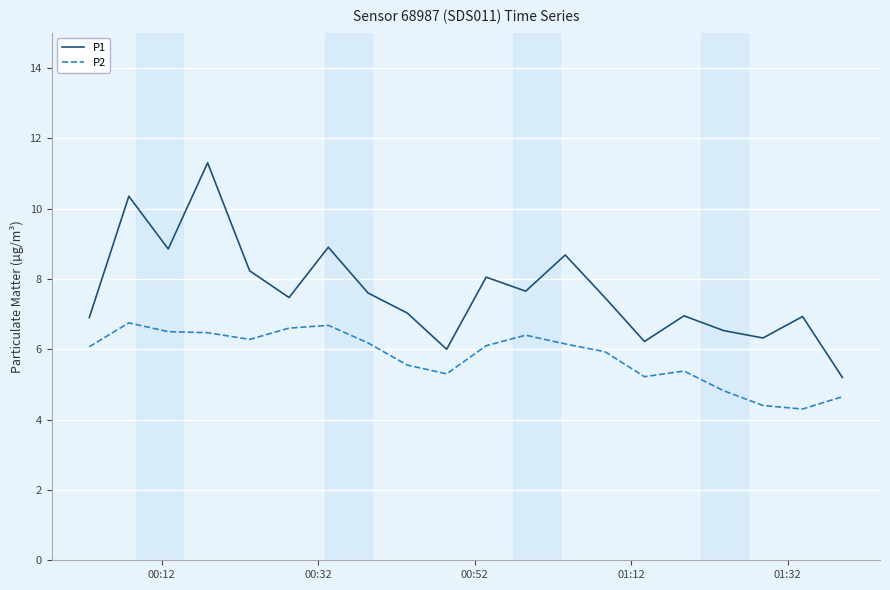

What is the sum of all P2 values?

115.7